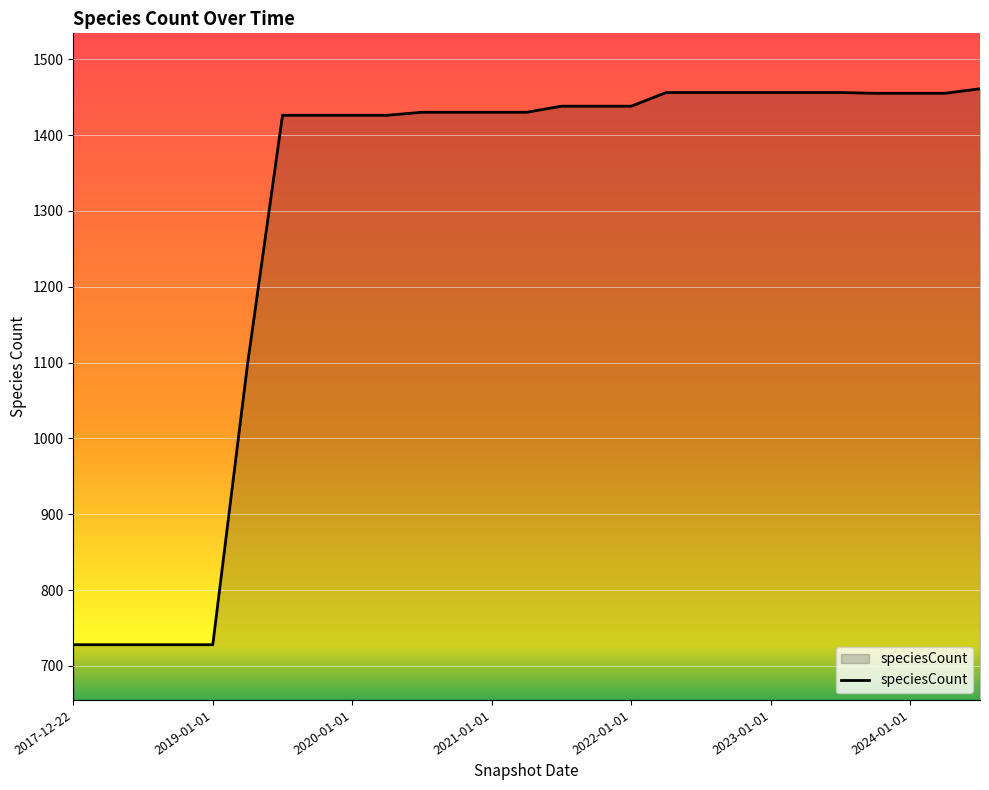

What is the sum of all values?

35039